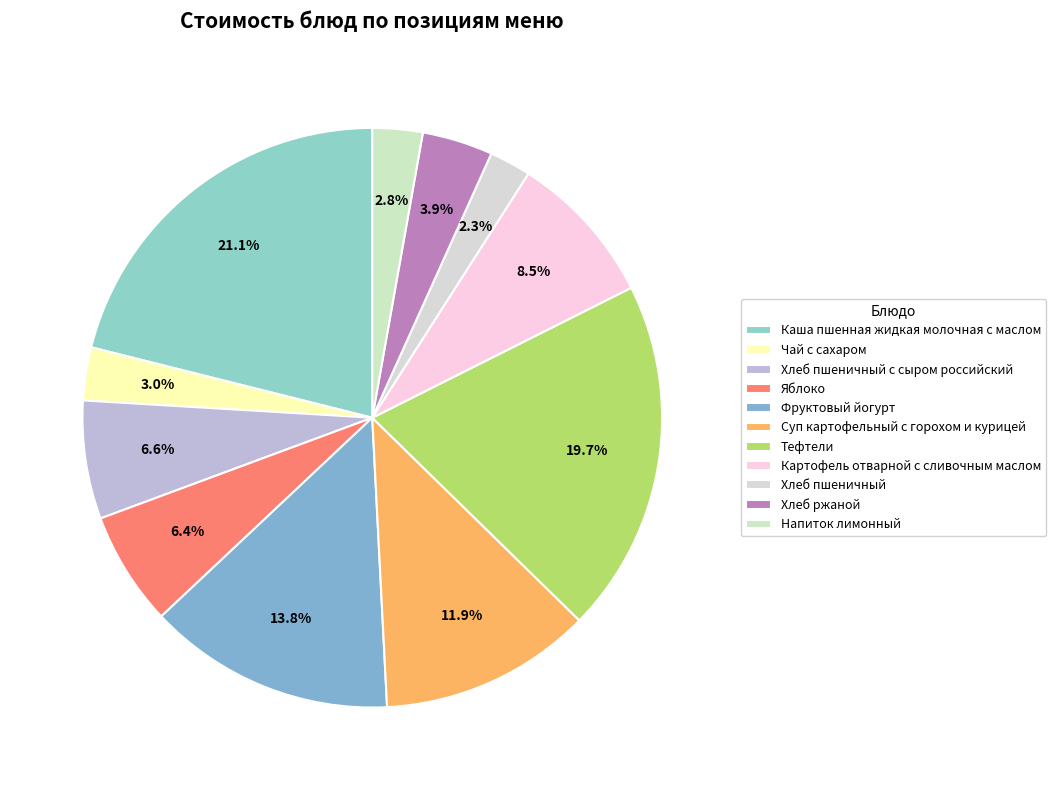

What is the change in value from Тефтели to Хлеб ржаной?

-24.0